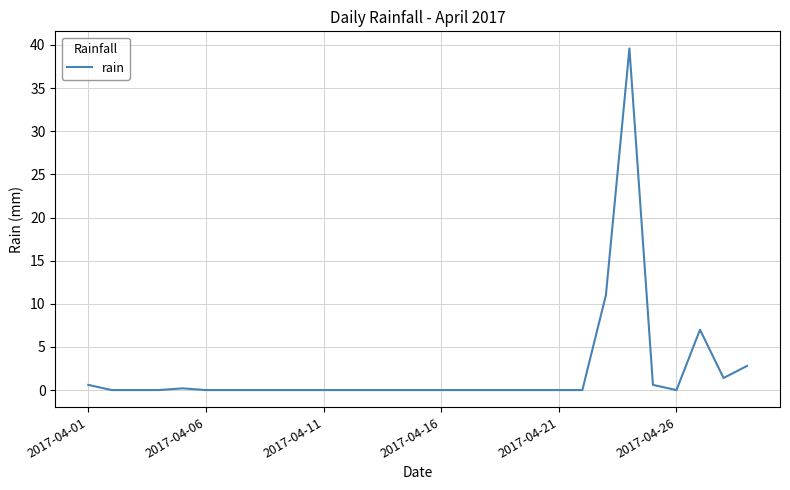

What is the greatest value displayed?

39.6